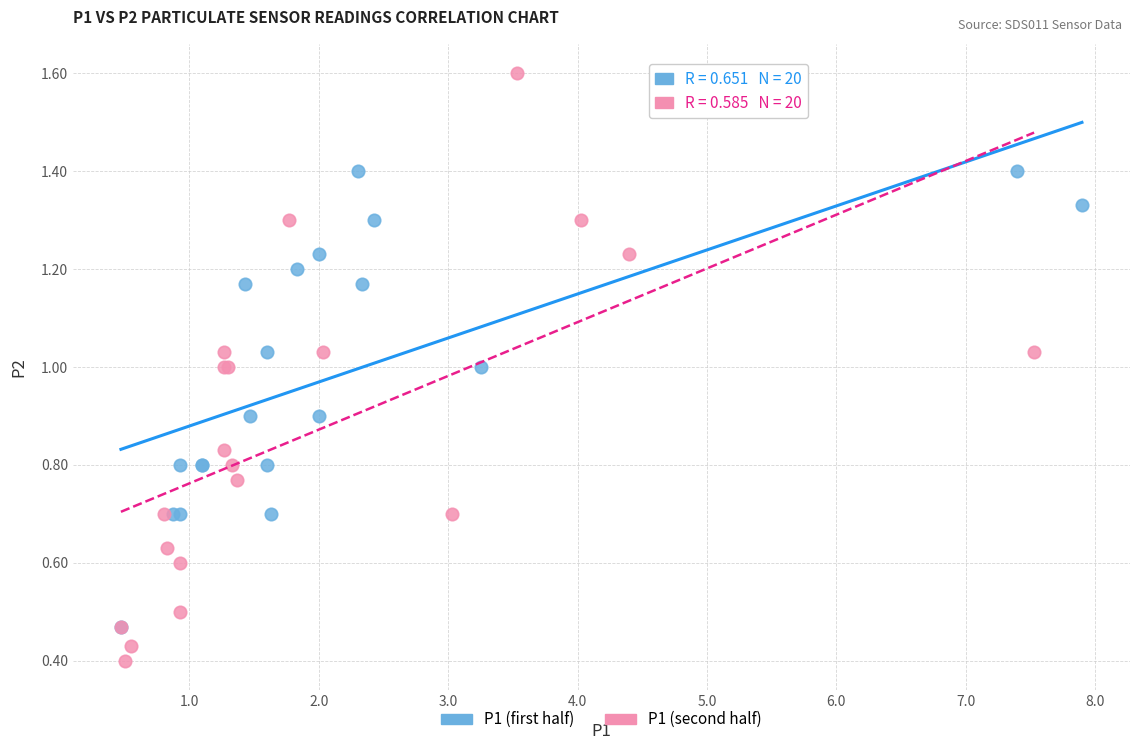

What are all the series names shown in the legend?

P1 (first half), P1 (second half)